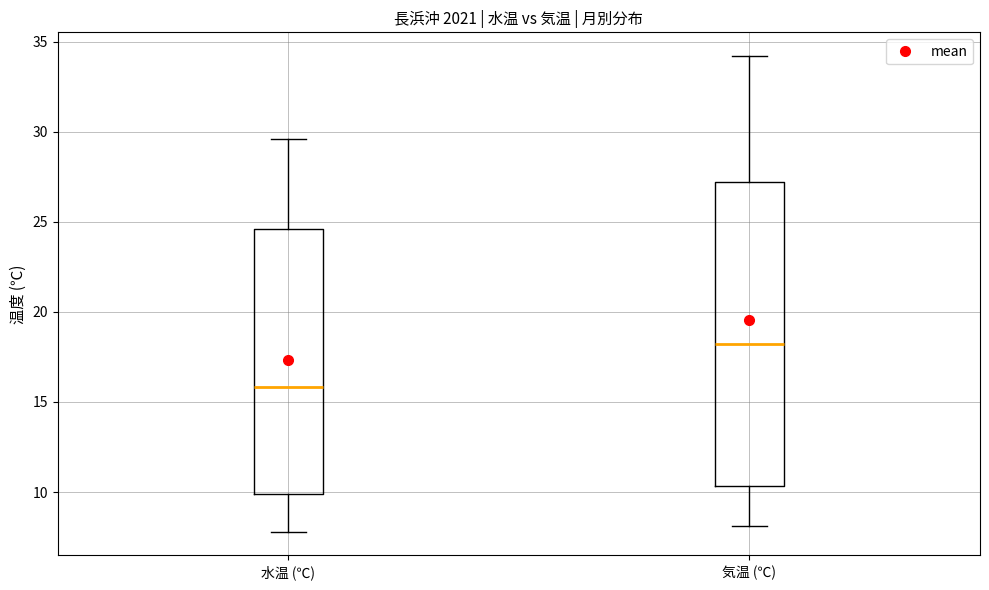

Reading left to right, read every box against the y-axis: the position of its median line, the range the box covers, and the ends of its whiskers. The values are not printed on the chart, so give them approximately, as read against the axis.

水温 (℃): median 16.0, box 10.0 to 24.5, whiskers 8.0 to 29.5
気温 (℃): median 18.0, box 10.5 to 27.0, whiskers 8.0 to 34.0